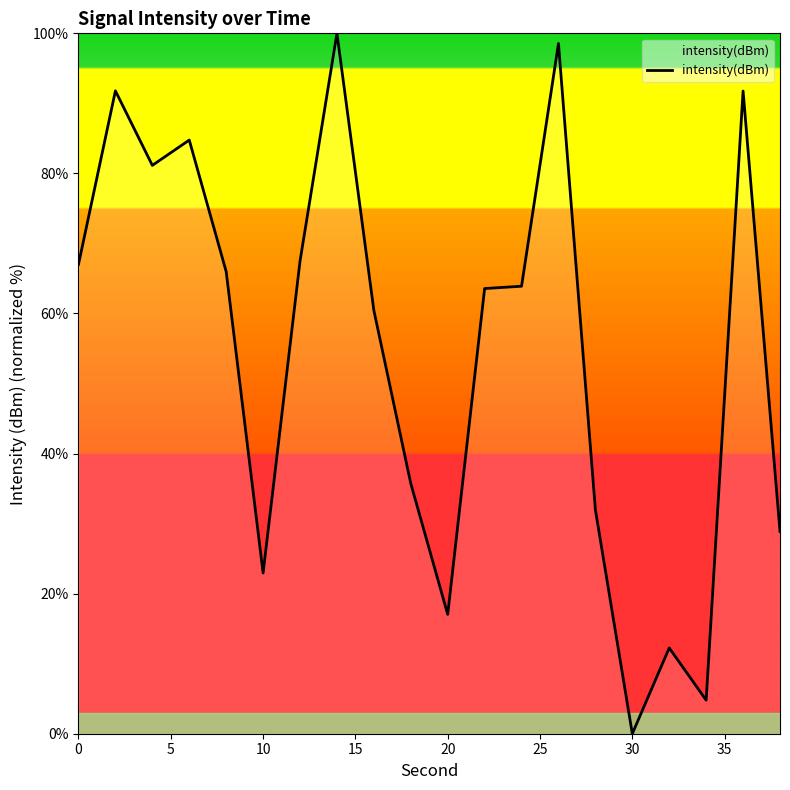

What is the greatest value displayed?

100.0